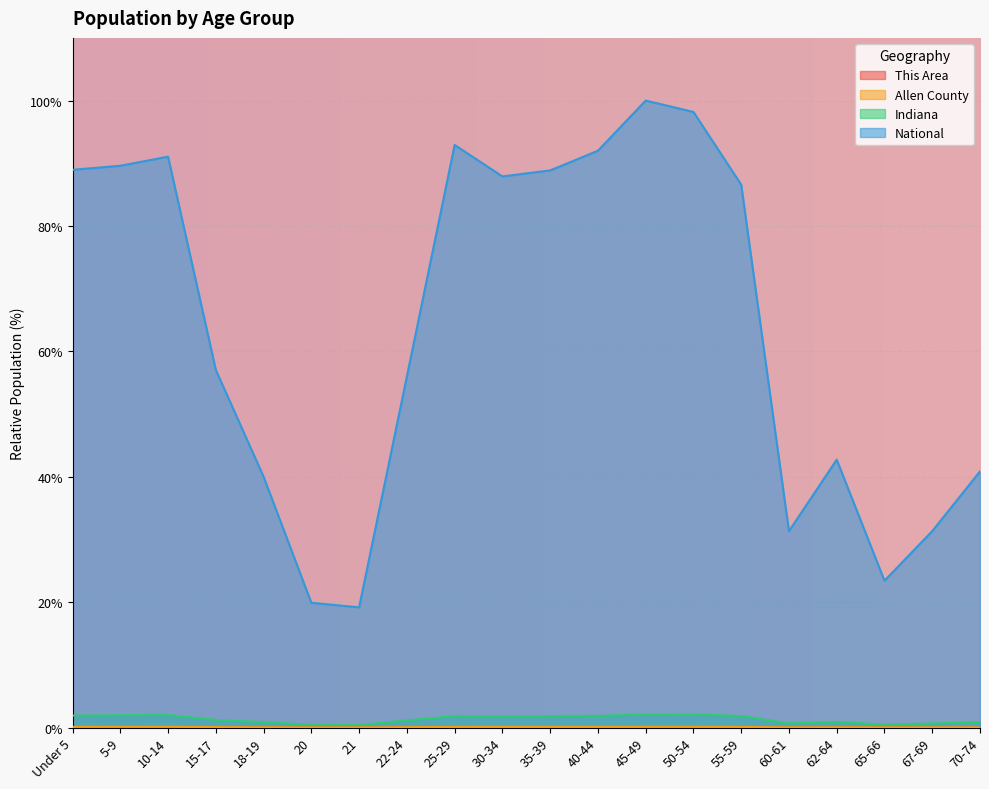

What is the total value across all series at 55-59?

88.5